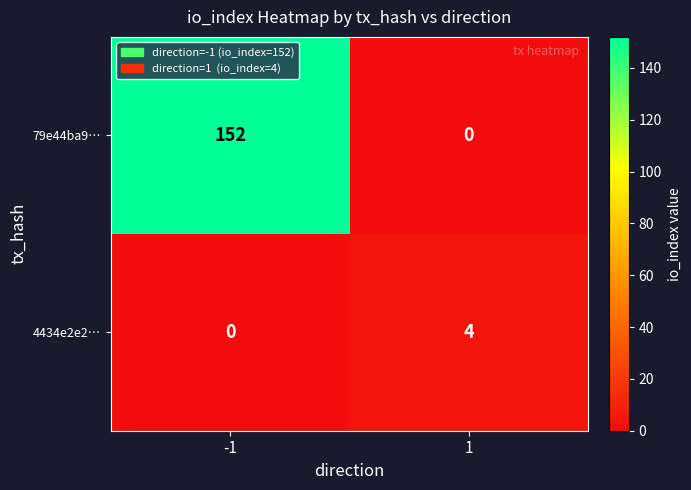

What is the average value of the 79e44ba9… series?

76